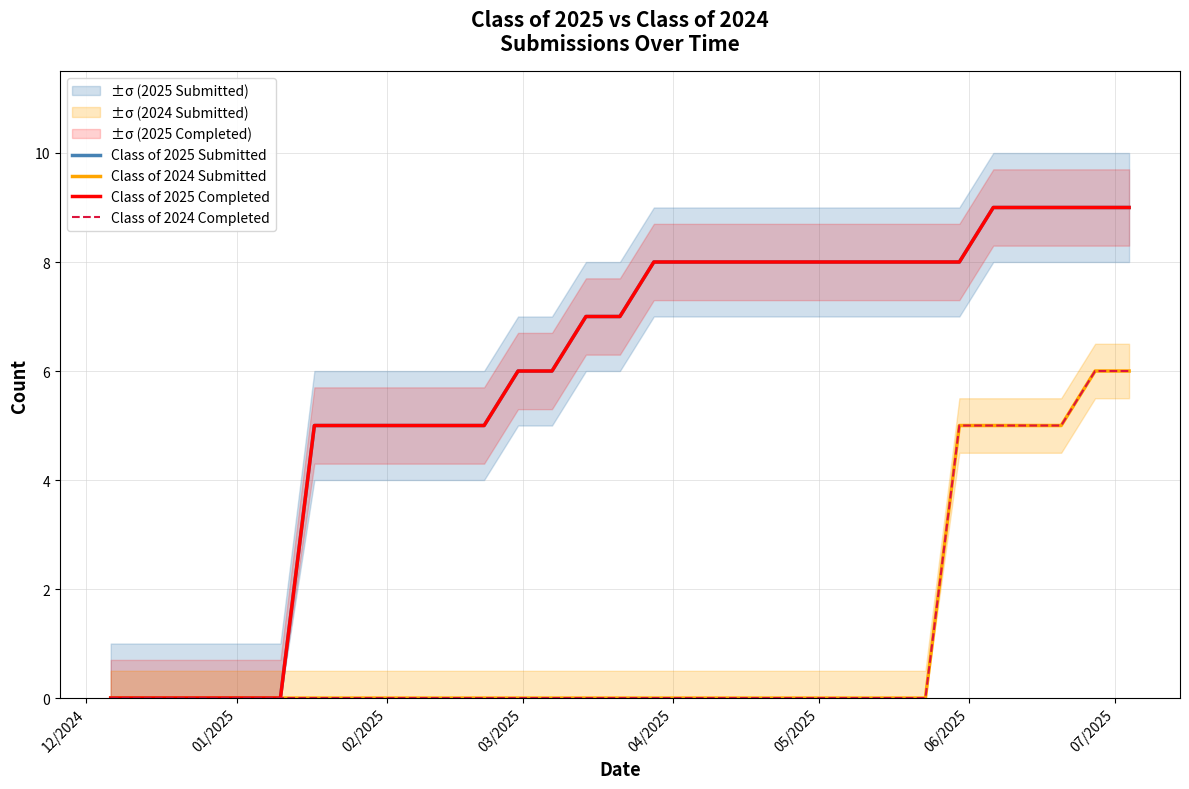

True or false: Class of 2025 Submitted has more than 1 points higher than both neighbors.

False